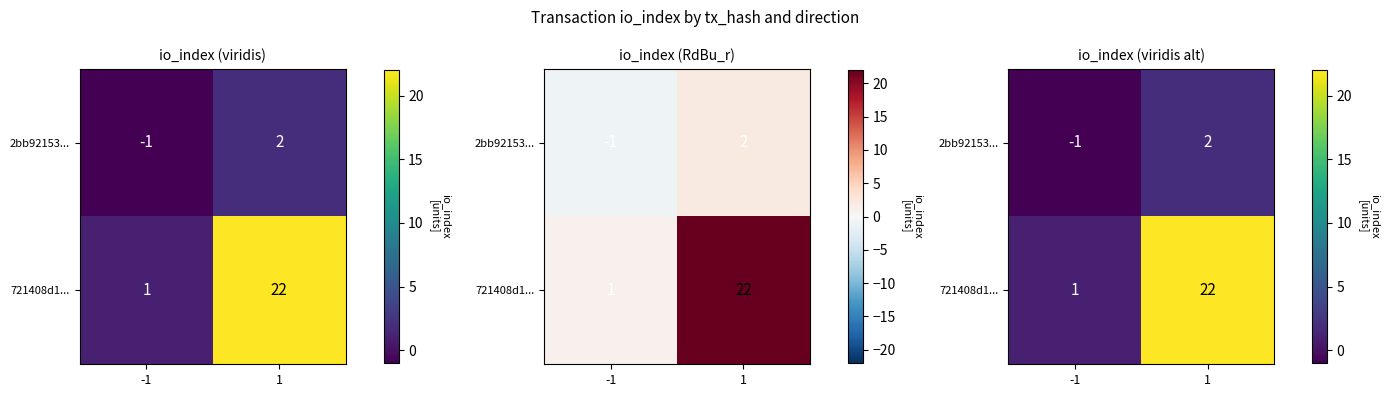

What is the total value across all series at 1?

24